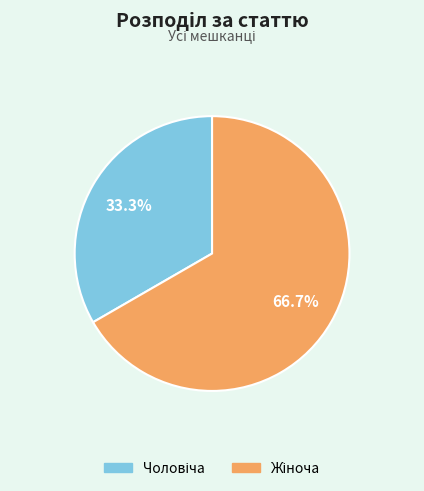

To the nearest percent, what is the difference between the largest and smallest slice percentages?

33%